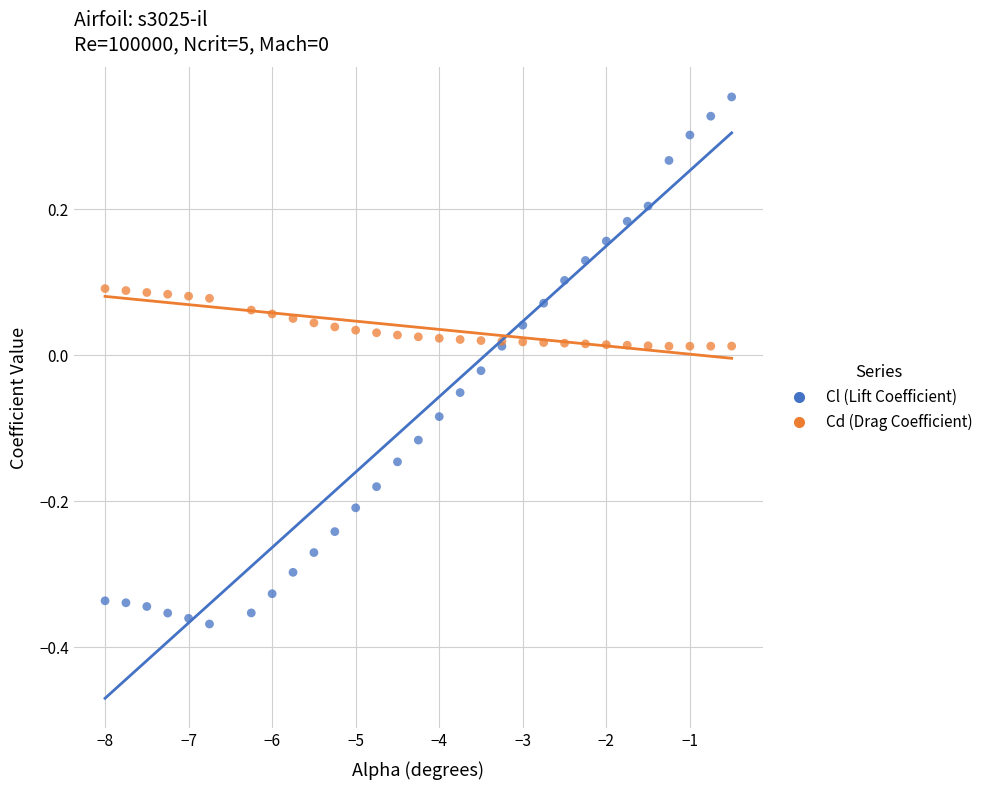

Which series reaches the maximum Y coordinate?

Cl (Lift Coefficient)